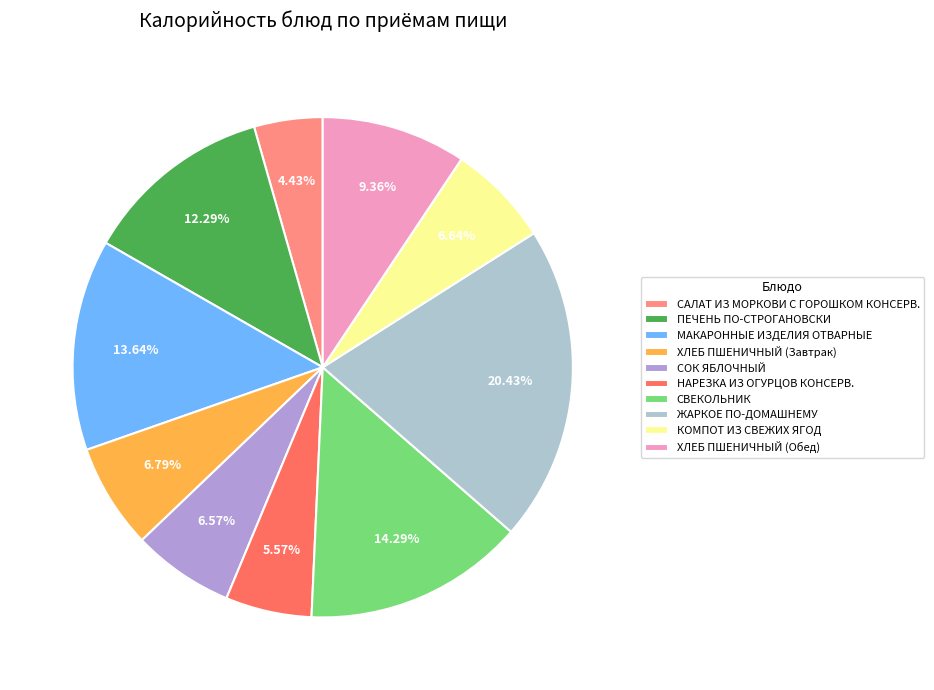

To the nearest percent, what is the combined percentage of СВЕКОЛЬНИК and КОМПОТ ИЗ СВЕЖИХ ЯГОД?

21%